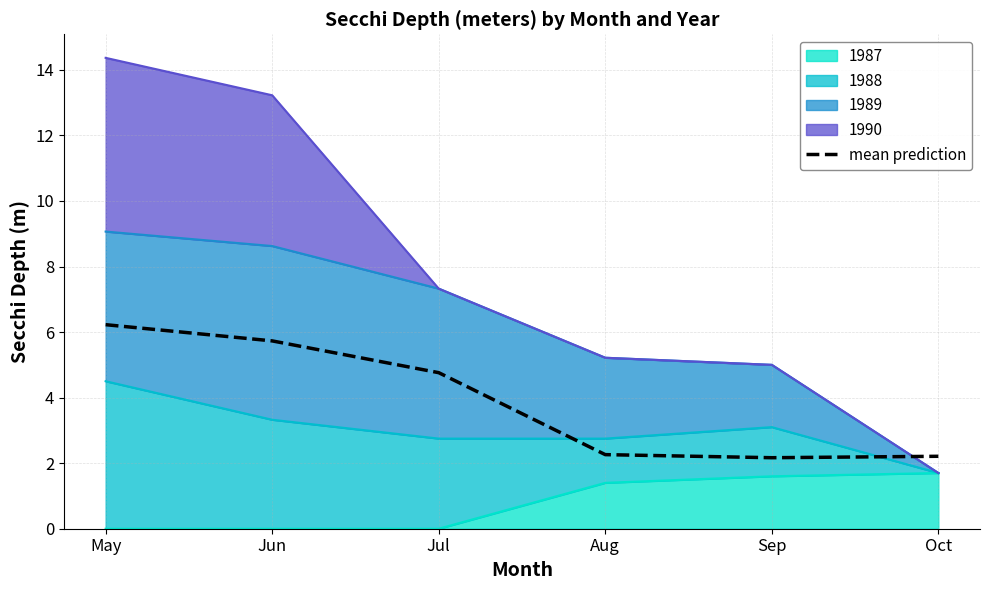

What is the value of the 3rd point from the left?

4.8